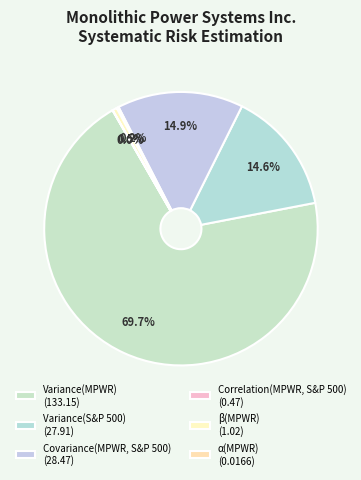

How much of the chart is everything except Covariance(MPWR, S&P 500)?

85.1%